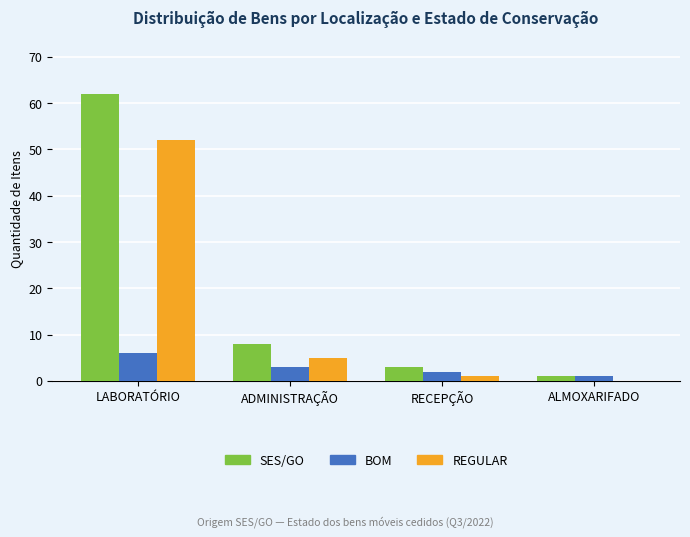

What is the total value across all series at ALMOXARIFADO?

2